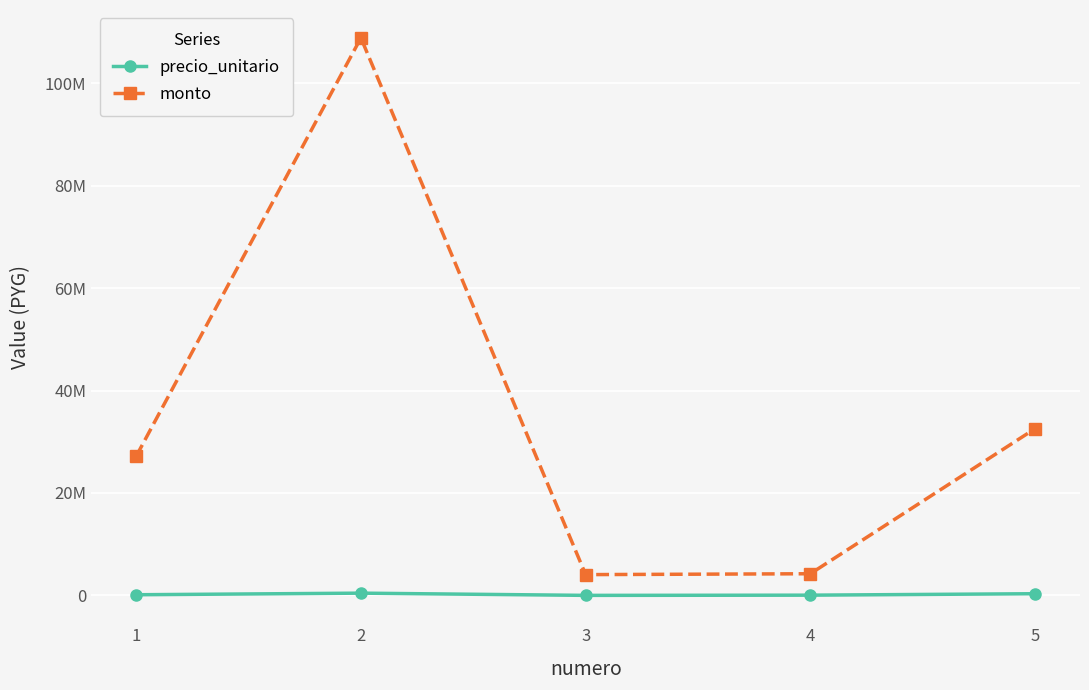

What is the smallest value displayed?

1229